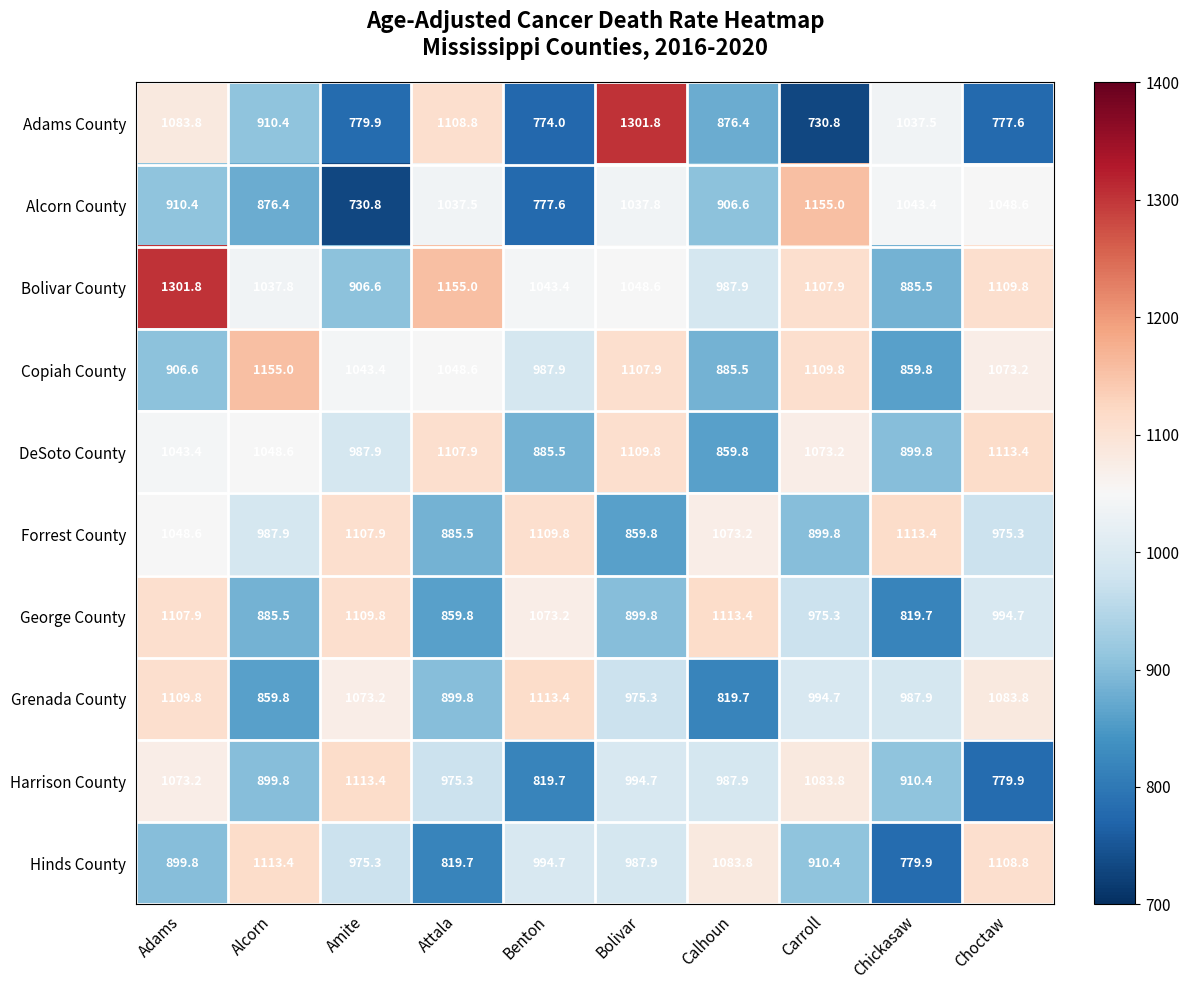

List the labels in order of Harrison County value, smallest first.

Choctaw, Benton, Alcorn, Chickasaw, Attala, Calhoun, Bolivar, Adams, Carroll, Amite